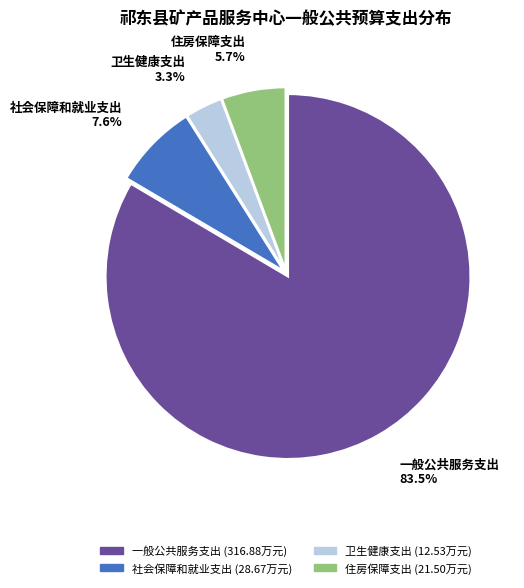

Does 住房保障支出 account for over 50% of the chart?

No